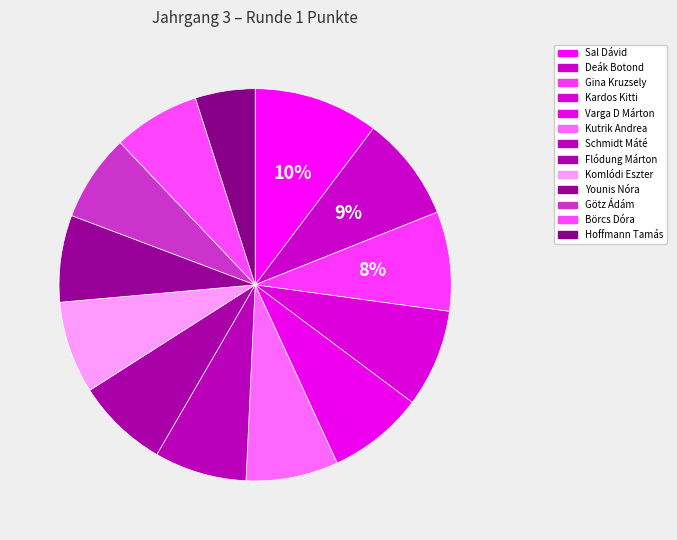

How many segments does this pie chart have?

13